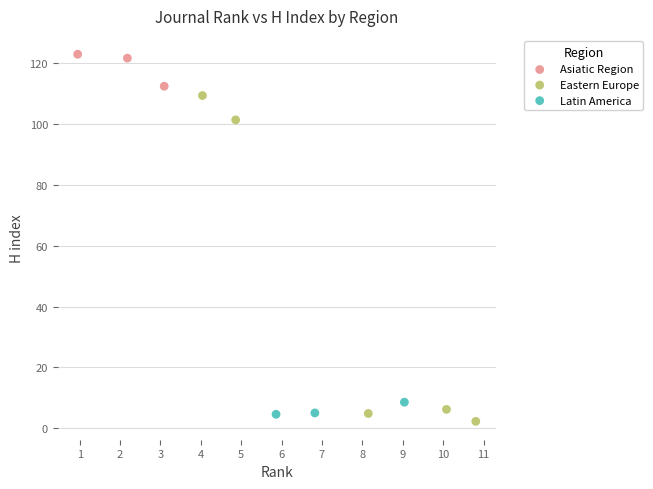

Which series reaches the minimum Y coordinate?

Eastern Europe